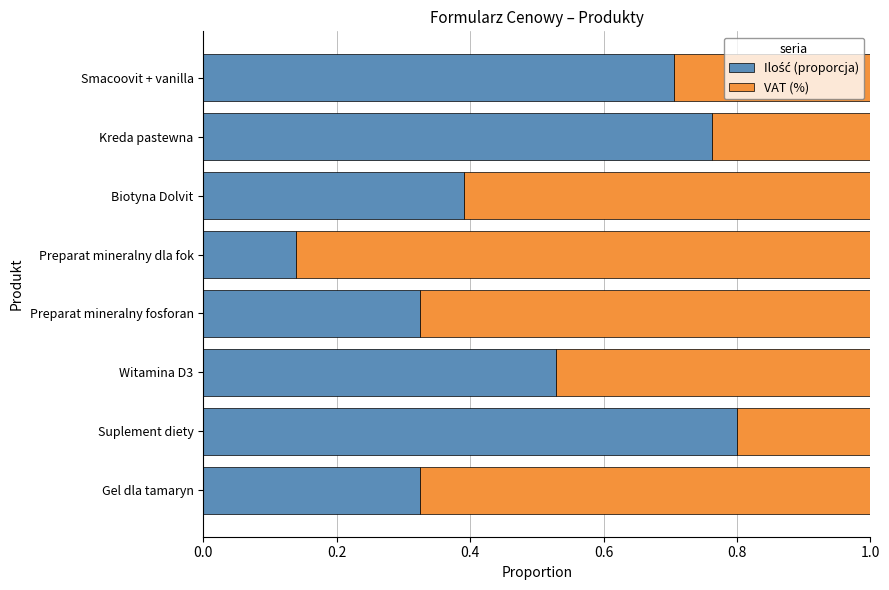

What is the total value across all series at Gel dla tamaryn?

1.0